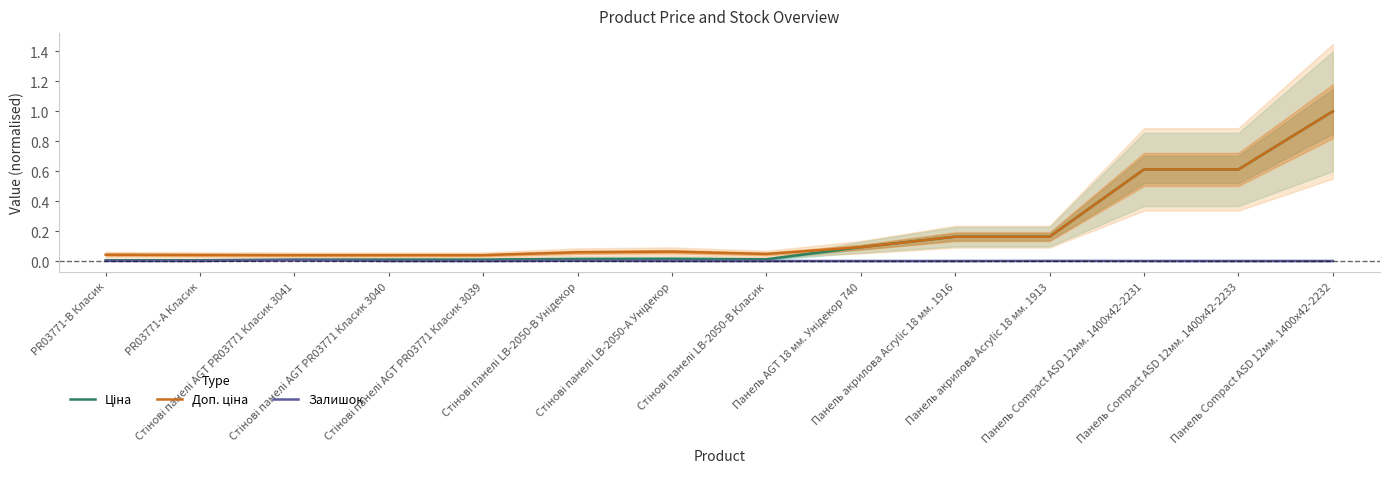

What position from the right is Стінові панелі LB-2050-В Унідекор?

9